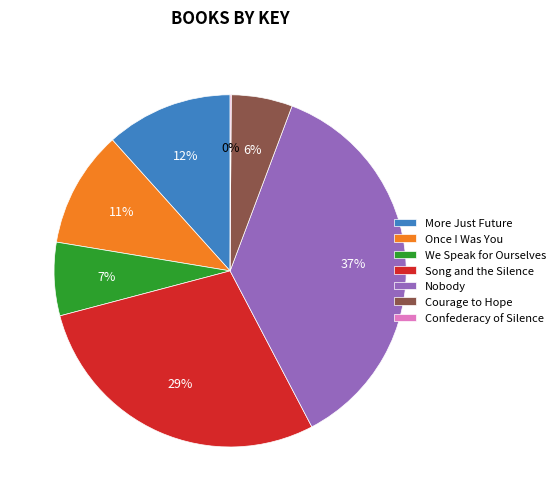

Which slice is the largest?

Nobody